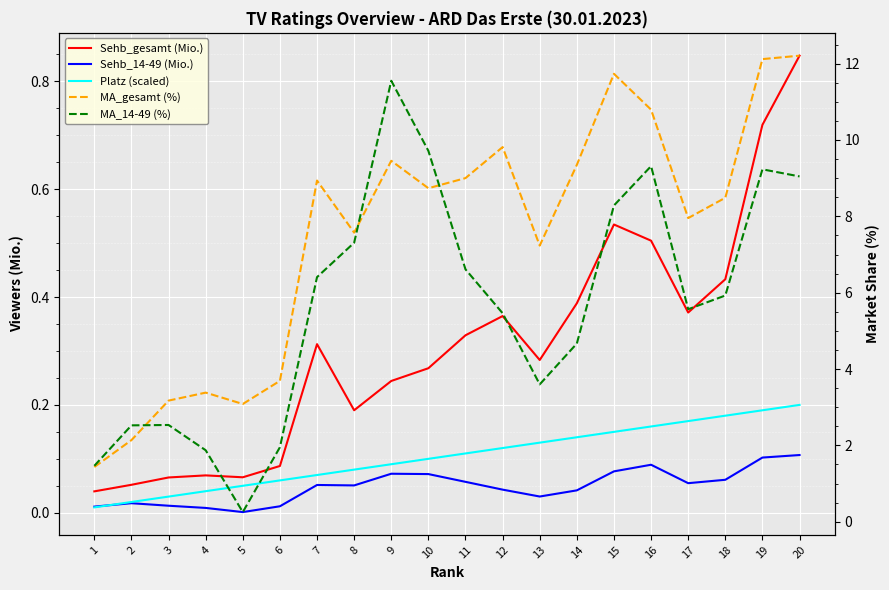

How many data points does each series have?

20